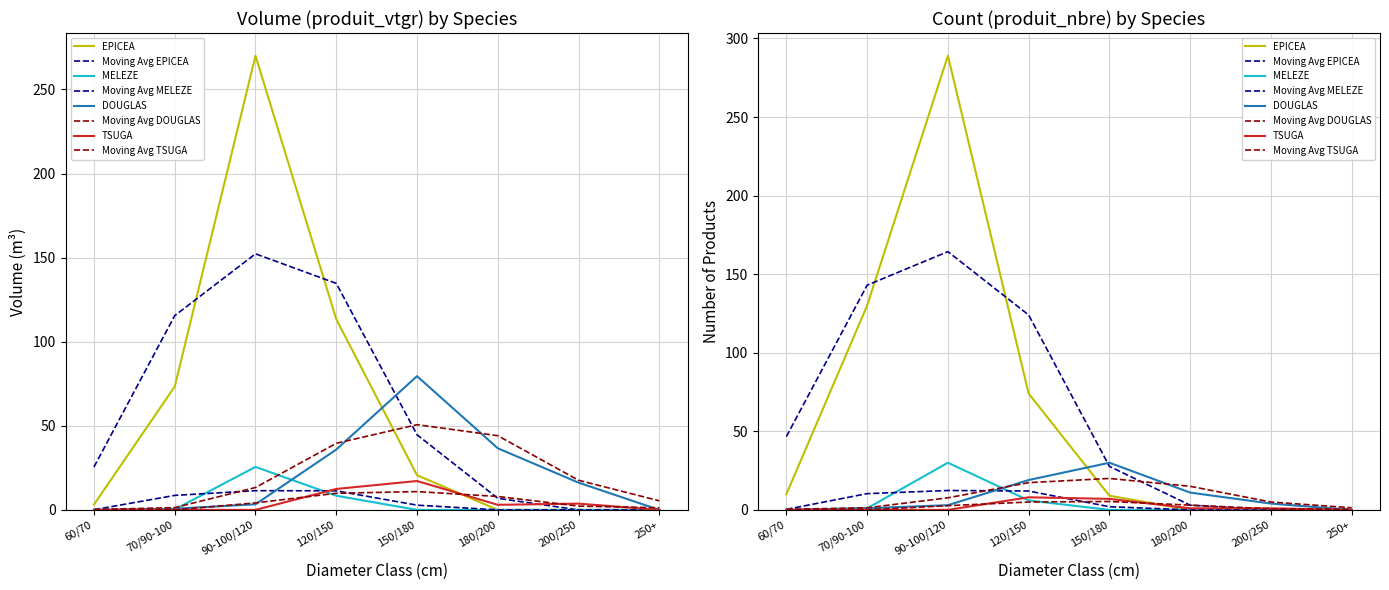

How many data points in MELEZE are above 0?

3